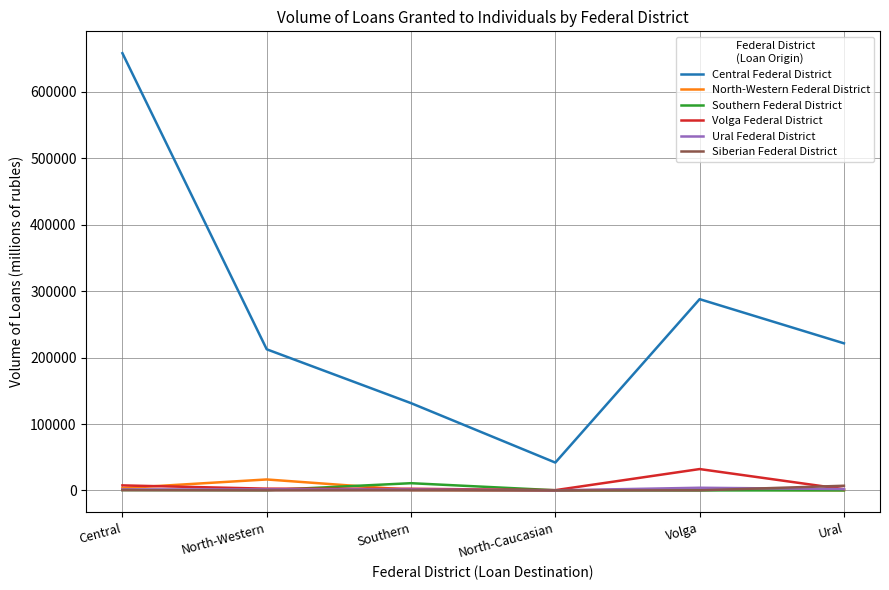

What are all the series names shown in the legend?

Central Federal District, North-Western Federal District, Southern Federal District, Volga Federal District, Ural Federal District, Siberian Federal District